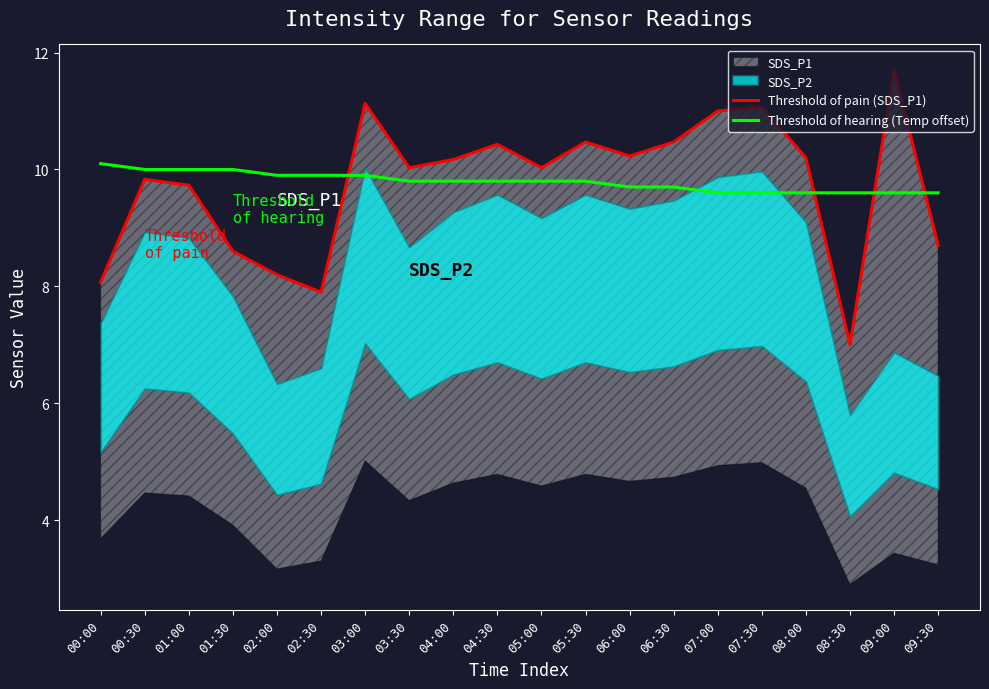

The Threshold of hearing (Temp offset) series shows 15.0 at 08:00. True or false?

False